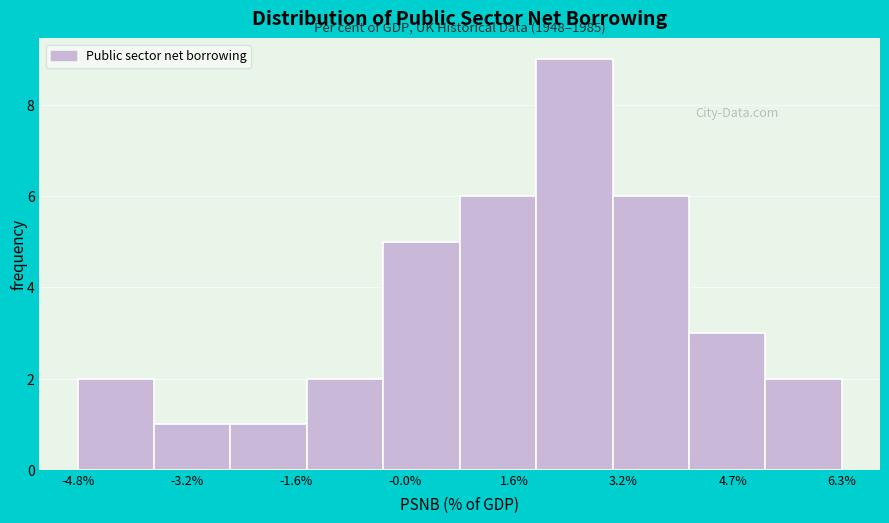

Over which range of the x-axis is the bar tallest?

1.8 to 3.0